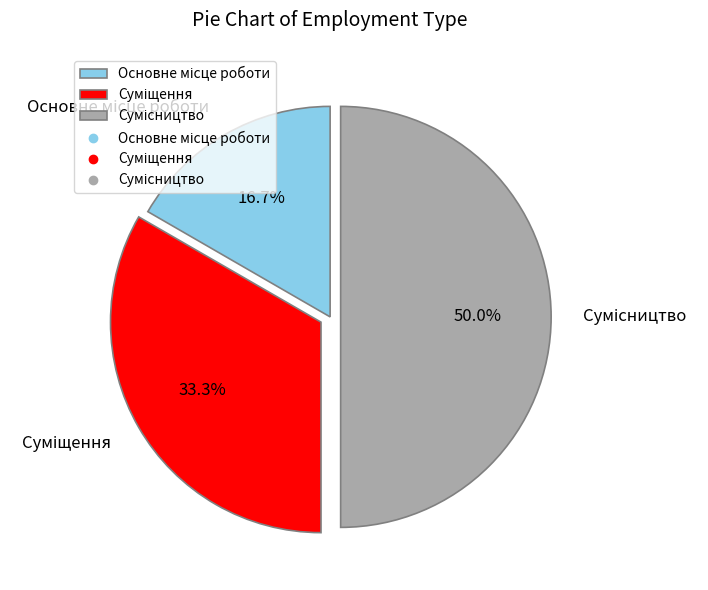

The Сумісництво slice represents 36% of the pie. True or false?

False